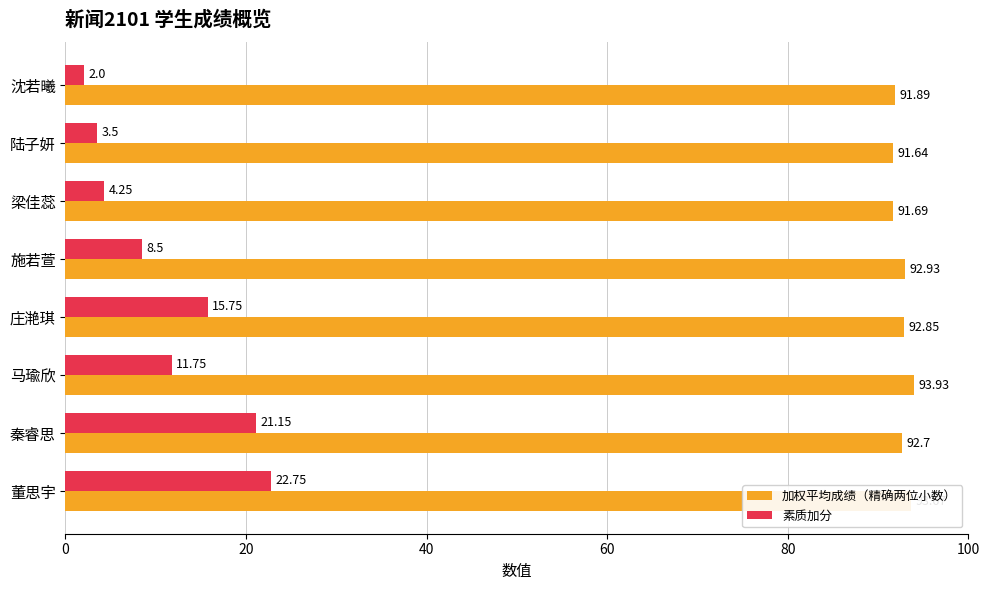

What is the average value of the 加权平均成绩（精确两位小数） series?

92.7